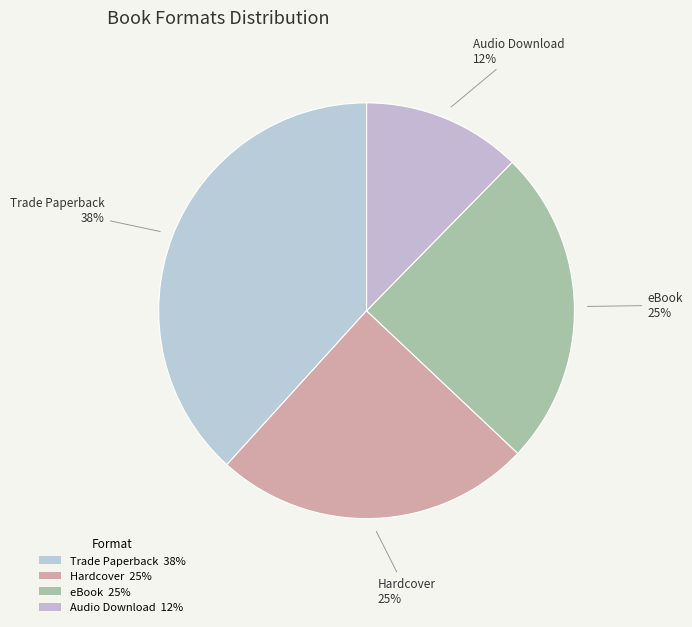

Count the number of slices in the pie.

4